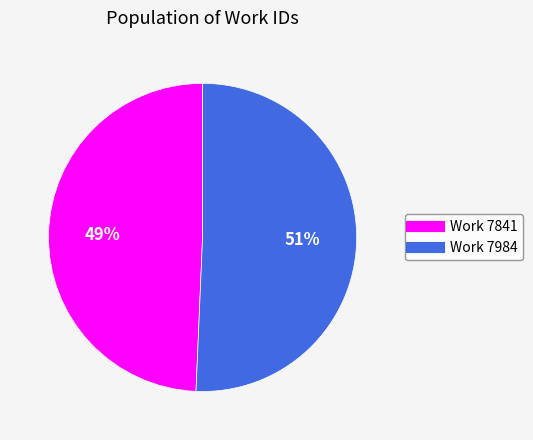

To the nearest percent, what is the average slice percentage?

50%